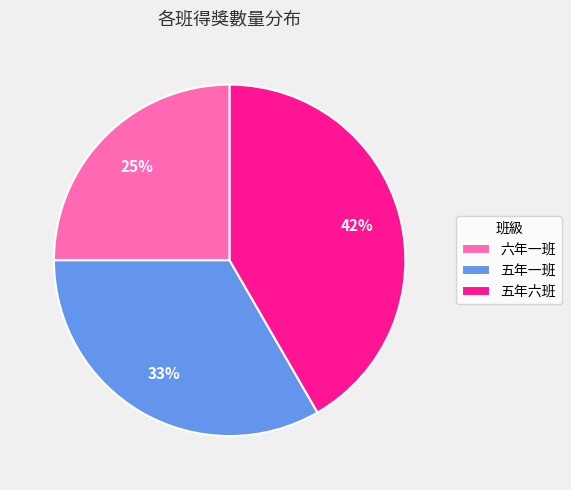

What is the ratio of the value at 六年一班 to the value at 五年六班?

0.6